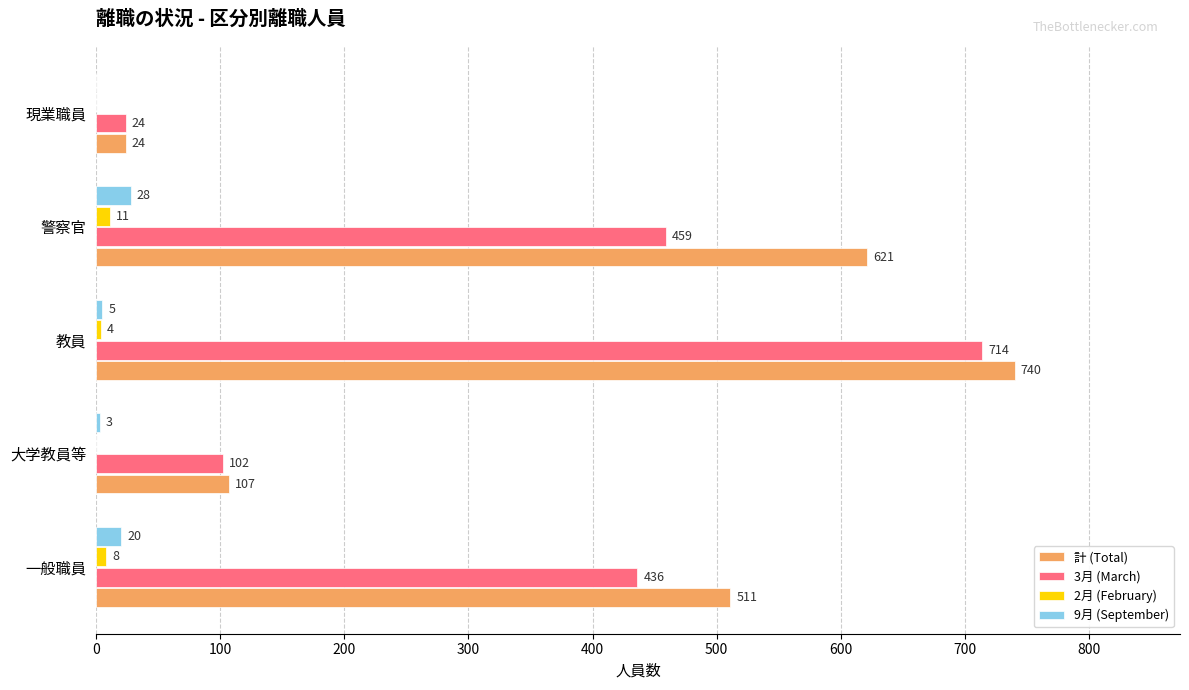

The value of 9月 (September) at 警察官 is 28. True or false?

True